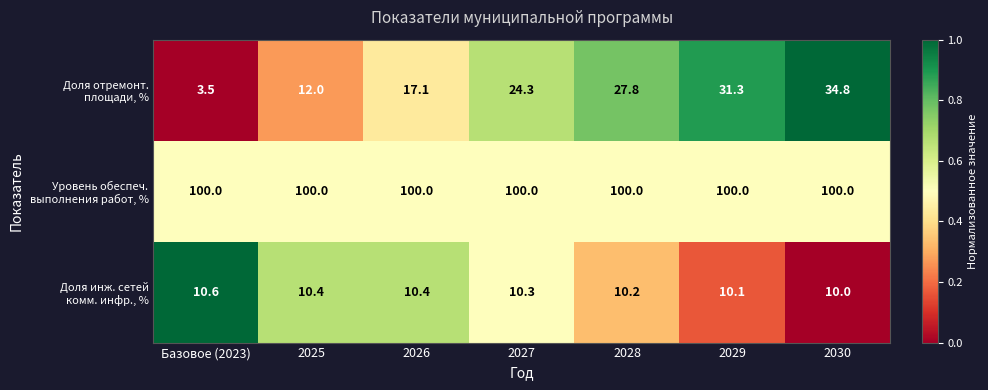

What is the minimum value shown in the chart?

3.5